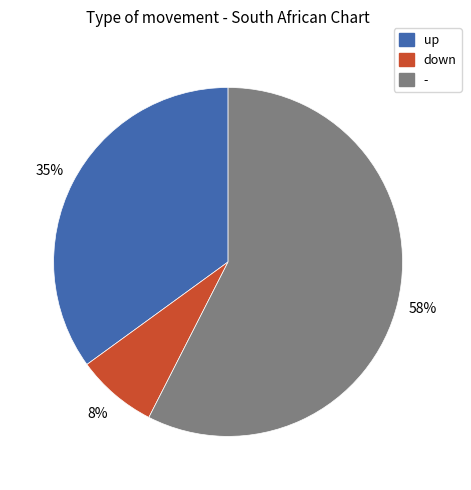

Which has a higher value, down or -?

-